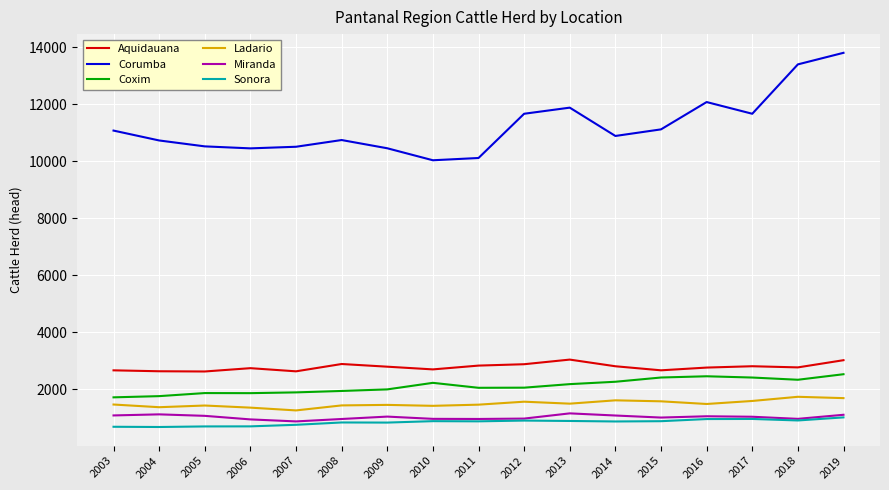

Which series has the largest total across all categories?

Corumba